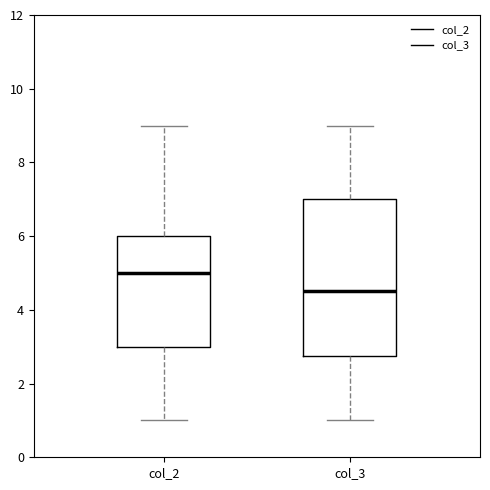

Reading left to right, read every box against the y-axis: the position of its median line, the range the box covers, and the ends of its whiskers. The values are not printed on the chart, so give them approximately, as read against the axis.

col_2: median 5.0, box 3.0 to 6.0, whiskers 1.0 to 9.0
col_3: median 4.6, box 2.8 to 7.0, whiskers 1.0 to 9.0